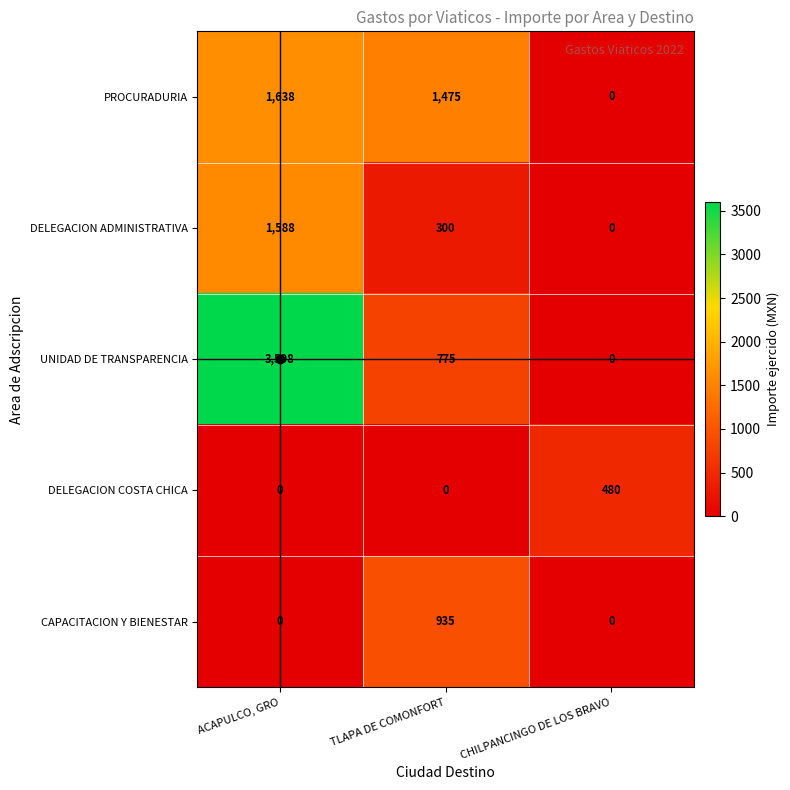

Which category has the lowest value in the UNIDAD DE TRANSPARENCIA series?

CHILPANCINGO DE LOS BRAVO